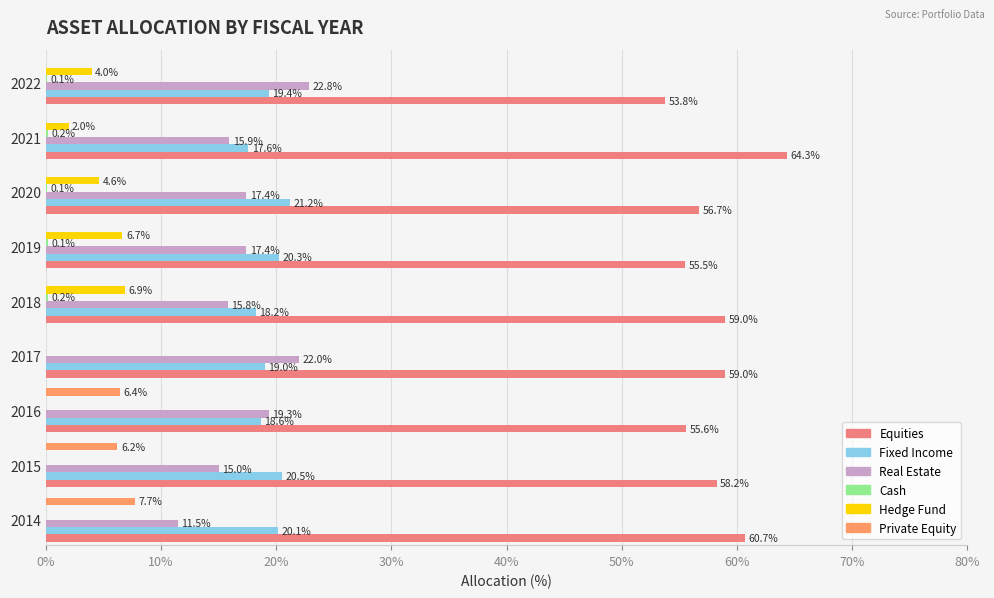

How many values in Private Equity are above zero?

3